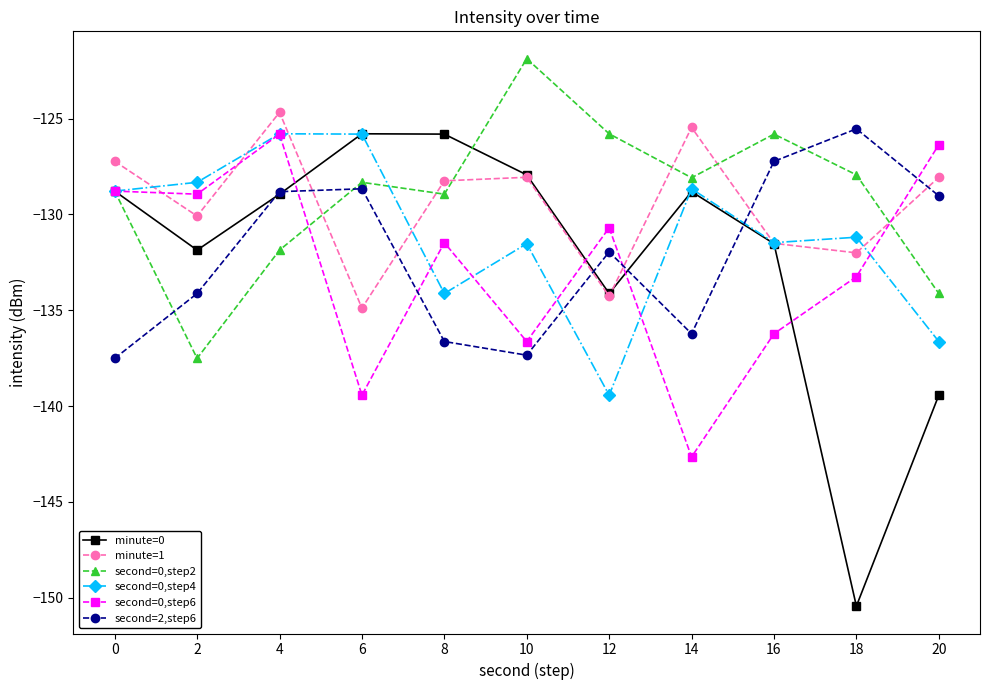

Is it true that second=0,step2 equals -137.5 at 2?

True